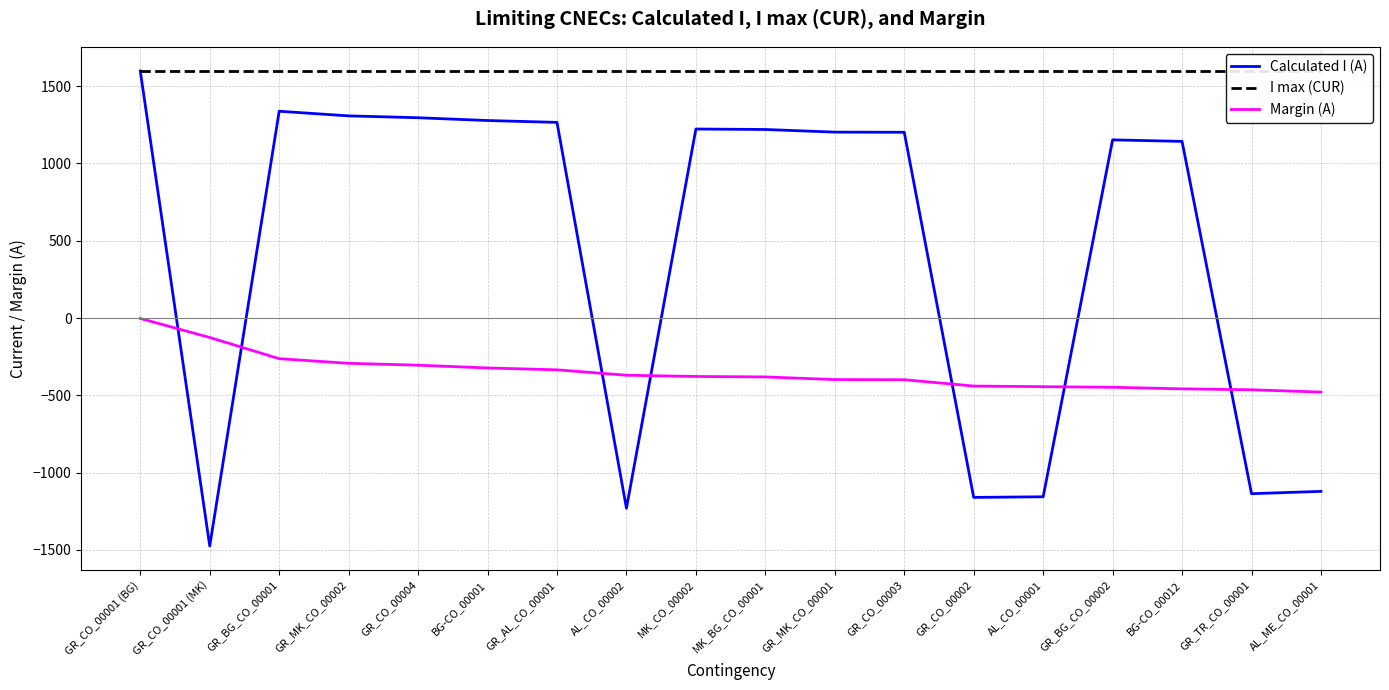

Is this an area chart (filled region under the line)?

No